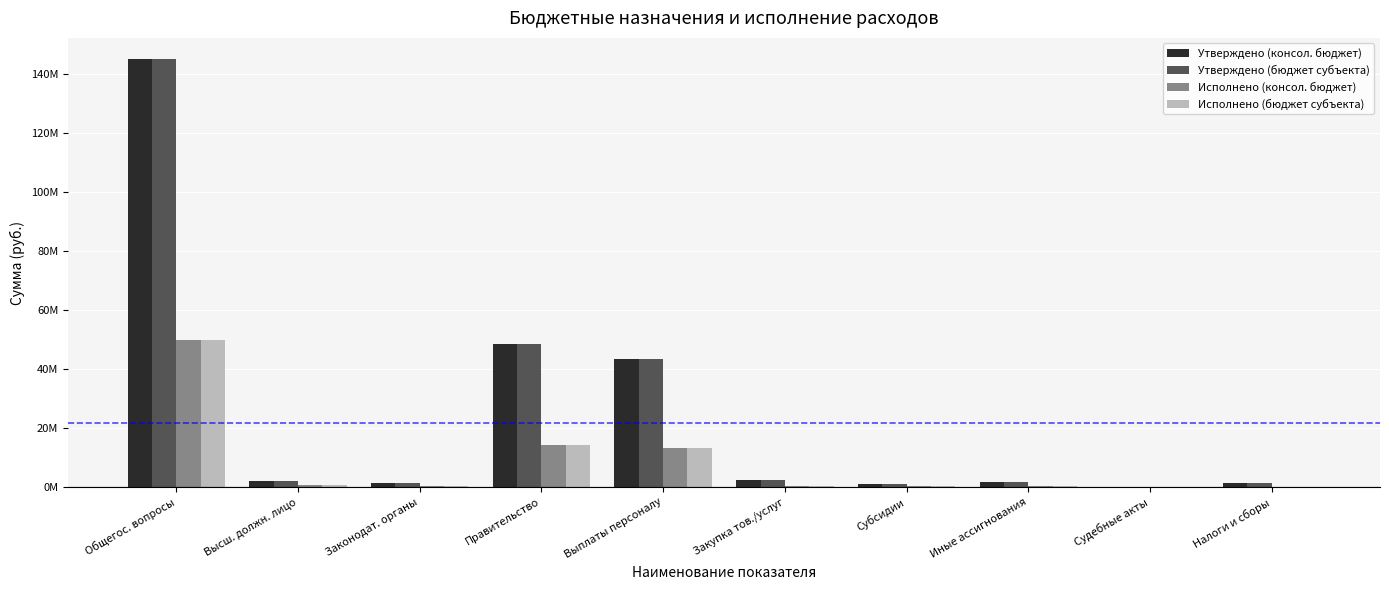

Does the chart contain stacked bars?

No